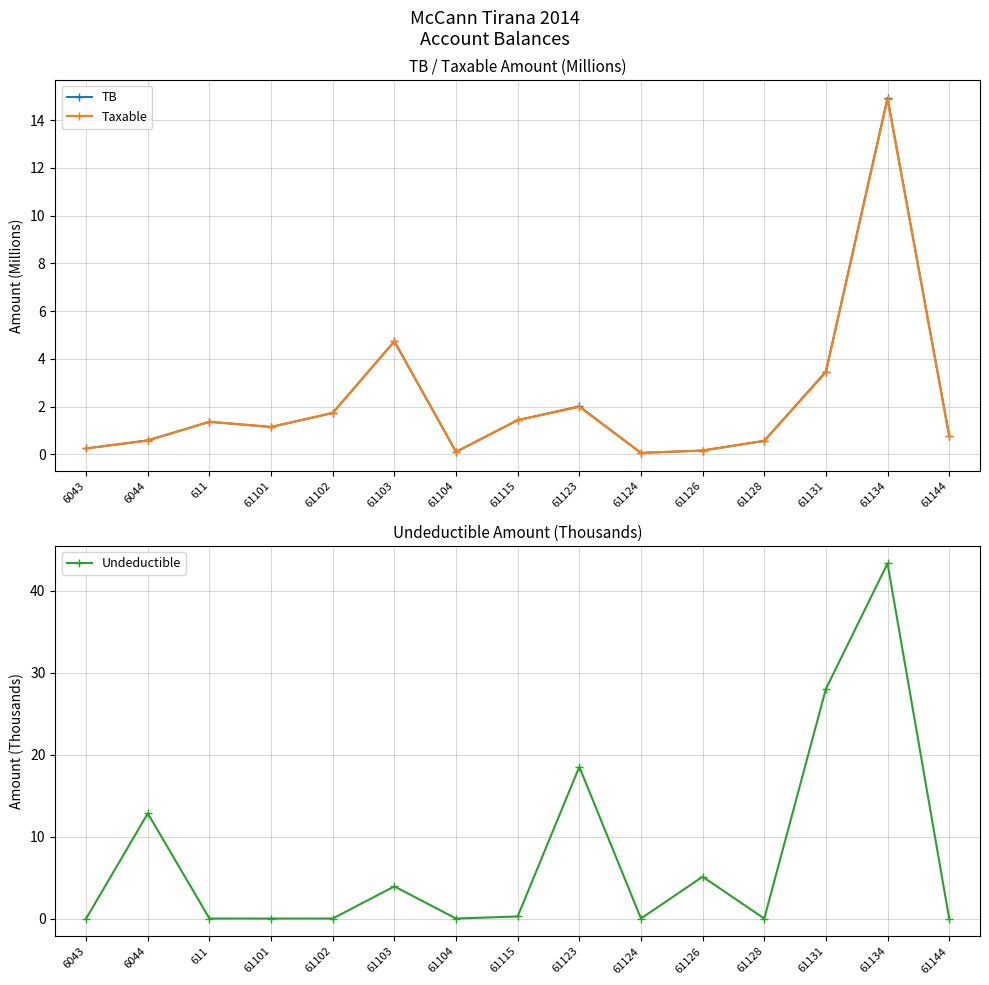

True or false: TB has more than 1 points higher than both neighbors.

True